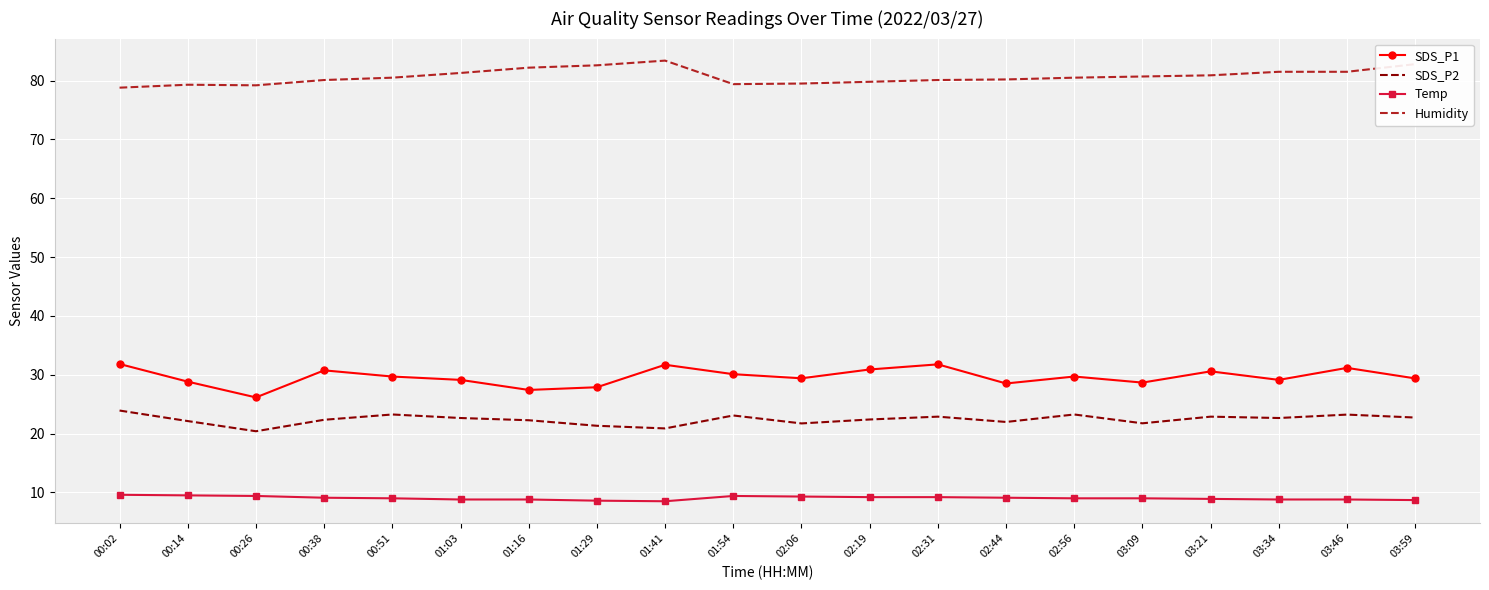

At which label does SDS_P2 first exceed 22?

00:02